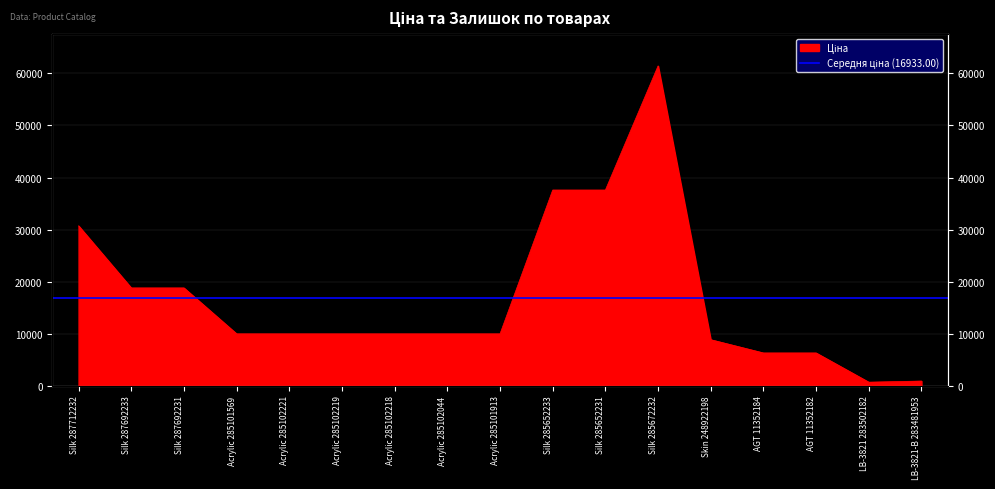

How many values are below 9974?

5